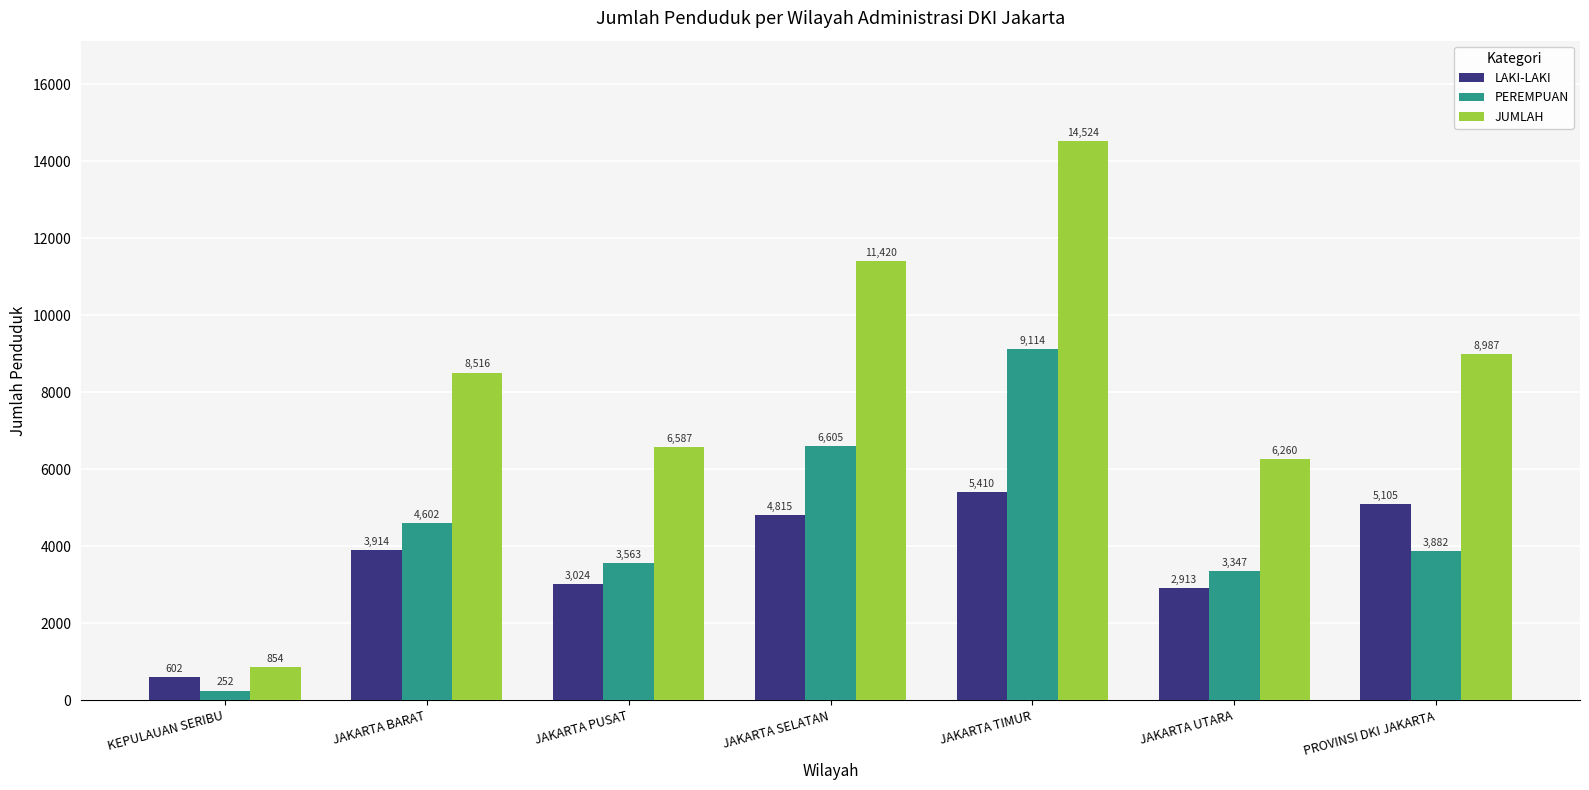

At how many categories does at least one series exceed 2600?

6